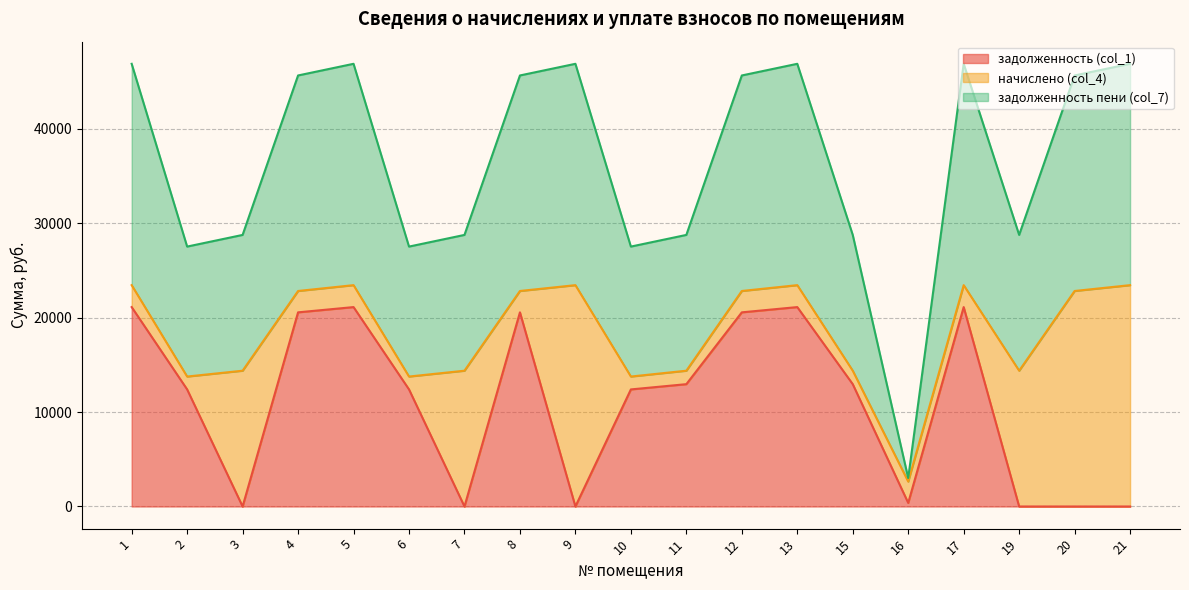

What is the total value across all series at 1?

46889.3